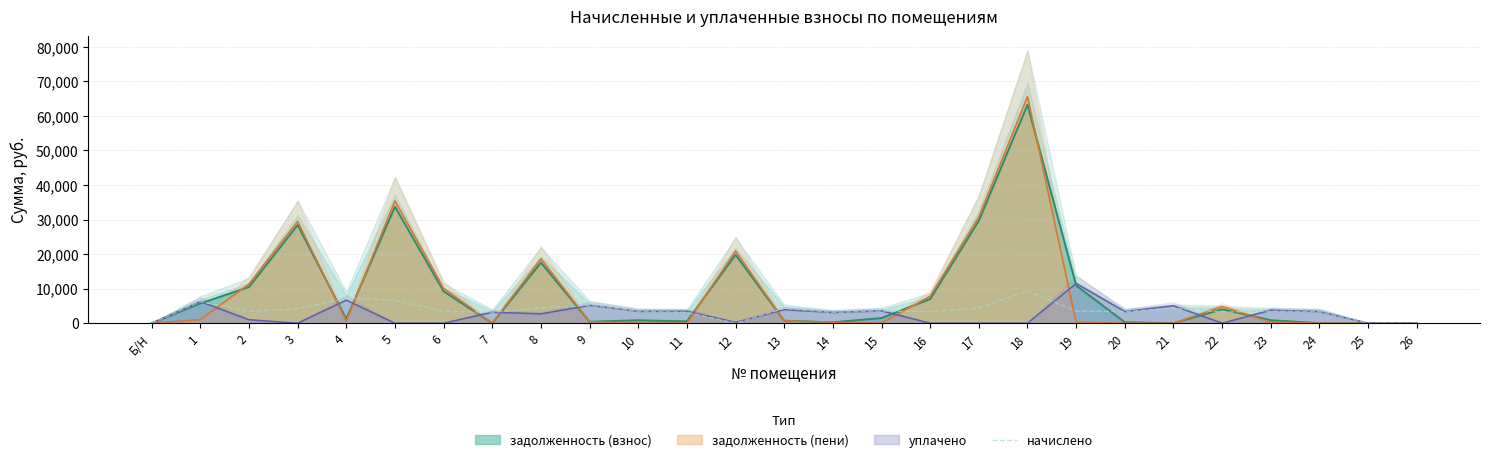

Rank the categories by value from highest to lowest.

18, 4, 5, 1, 9, 8, 17, 21, 13, 3, 15, 19, 23, 6, 10, 2, 20, 24, 16, 22, 11, 7, 14, Б/Н, 12, 25, 26